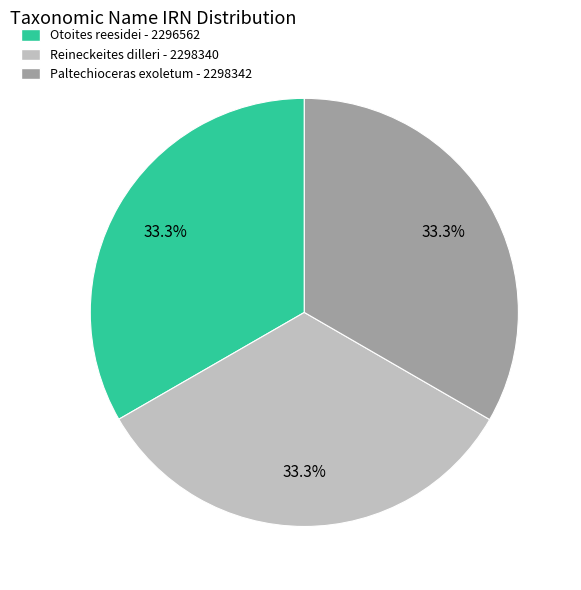

Does Reineckeites dilleri represent more than half of the total?

No